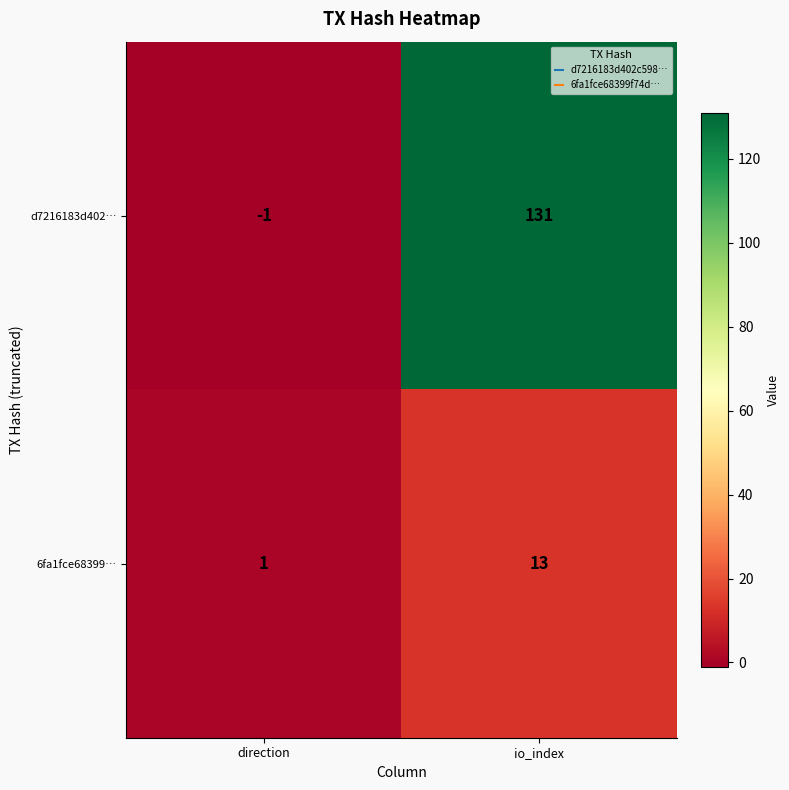

At direction, list the series in order from smallest to largest.

d7216183d402…, 6fa1fce68399…